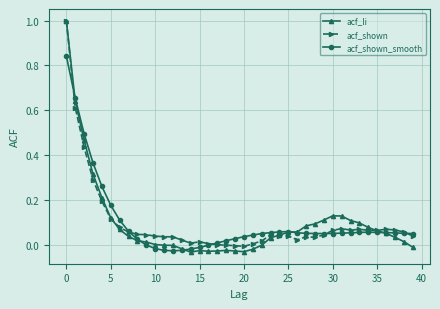

True or false: acf_li and acf_shown cross at least once.

True